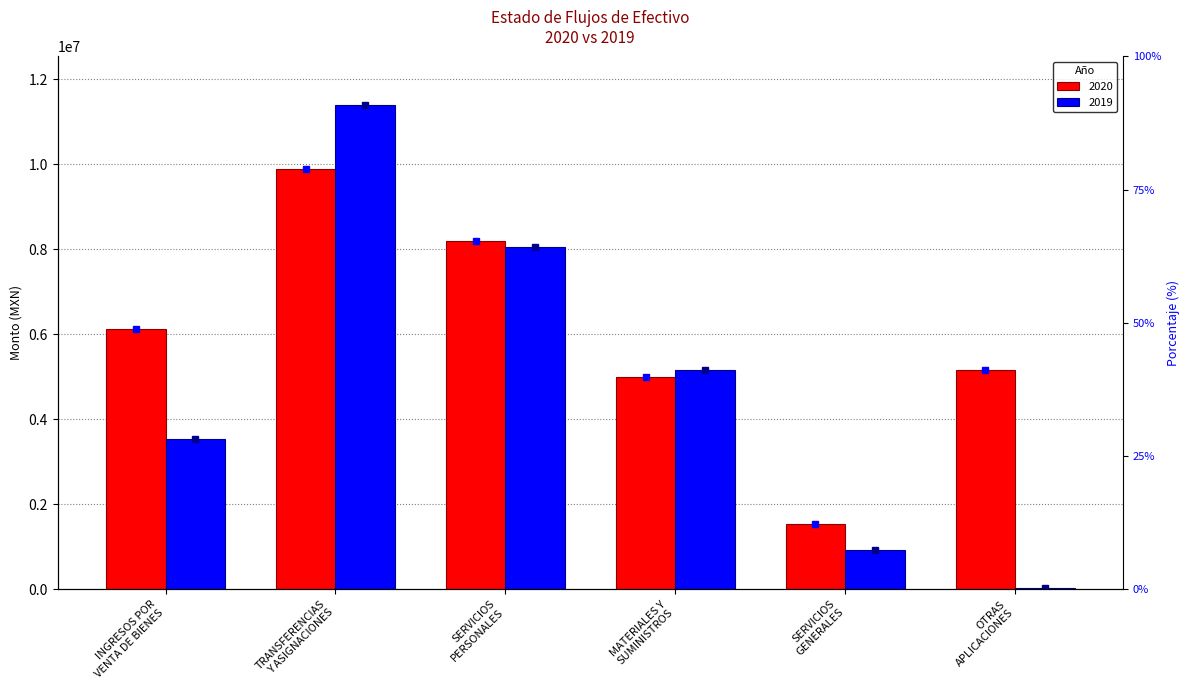

List the labels in order of 2020 value, largest first.

TRANSFERENCIAS
Y ASIGNACIONES, SERVICIOS
PERSONALES, INGRESOS POR
VENTA DE BIENES, OTRAS
APLICACIONES, MATERIALES Y
SUMINISTROS, SERVICIOS
GENERALES